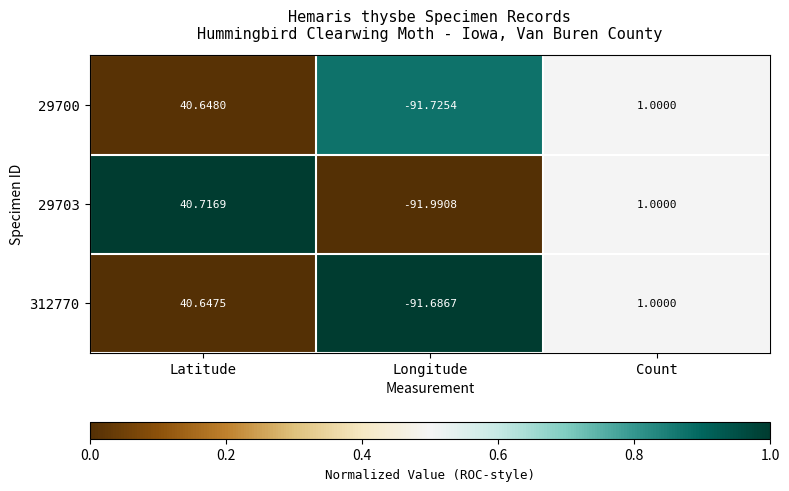

What is the total value across all series at Longitude?

-275.4